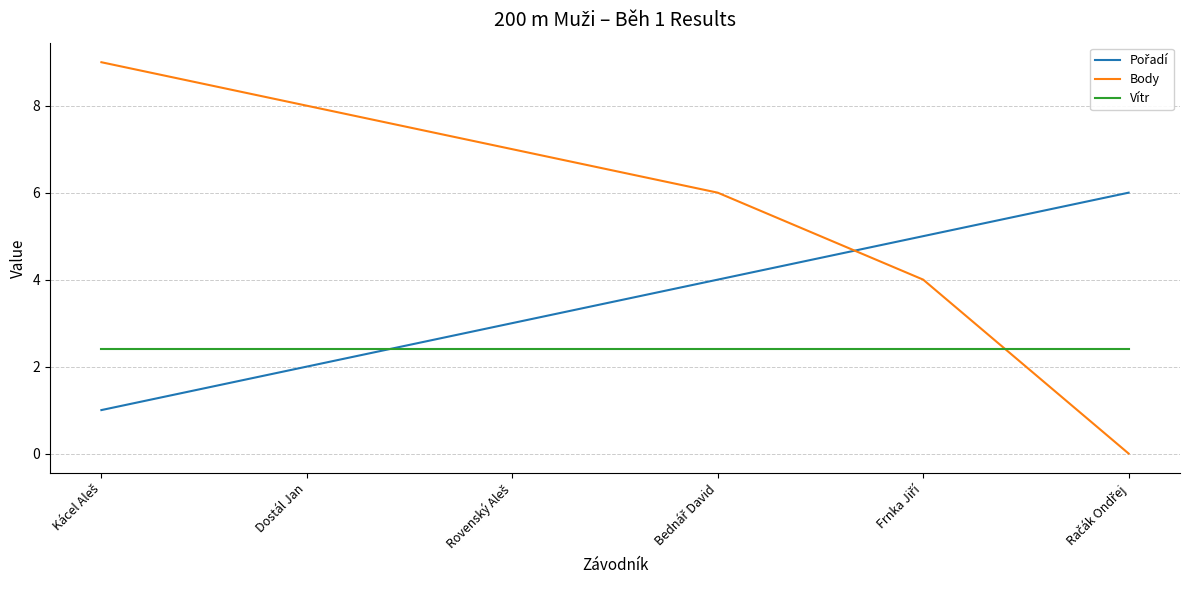

What is the highest value of the Body series?

9.0